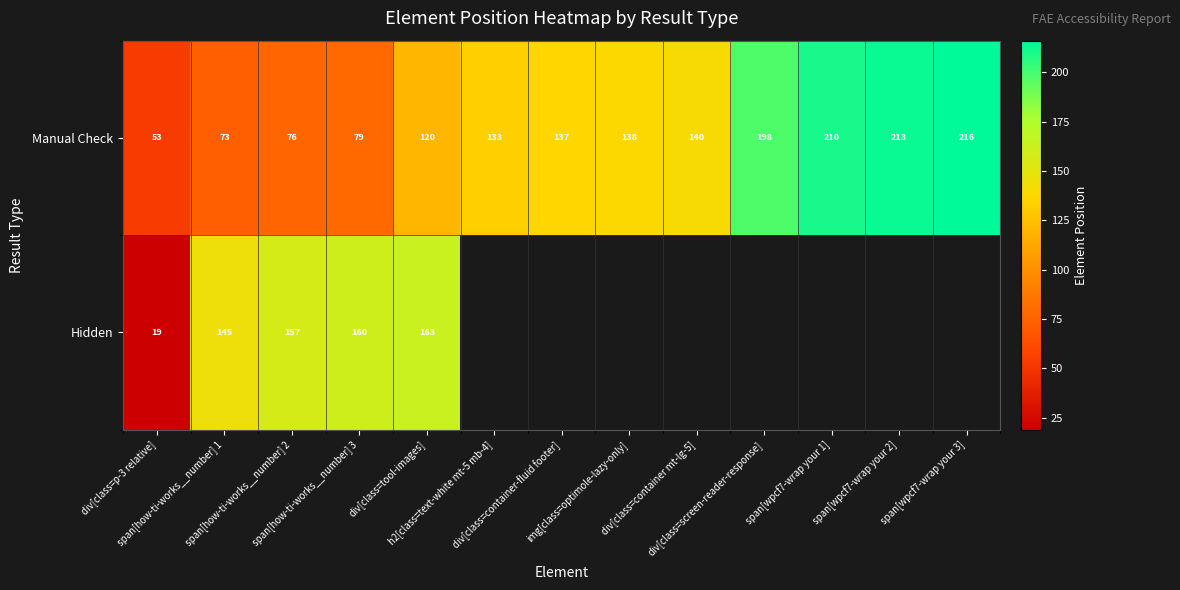

What is the sum of all Manual Check values?

1786